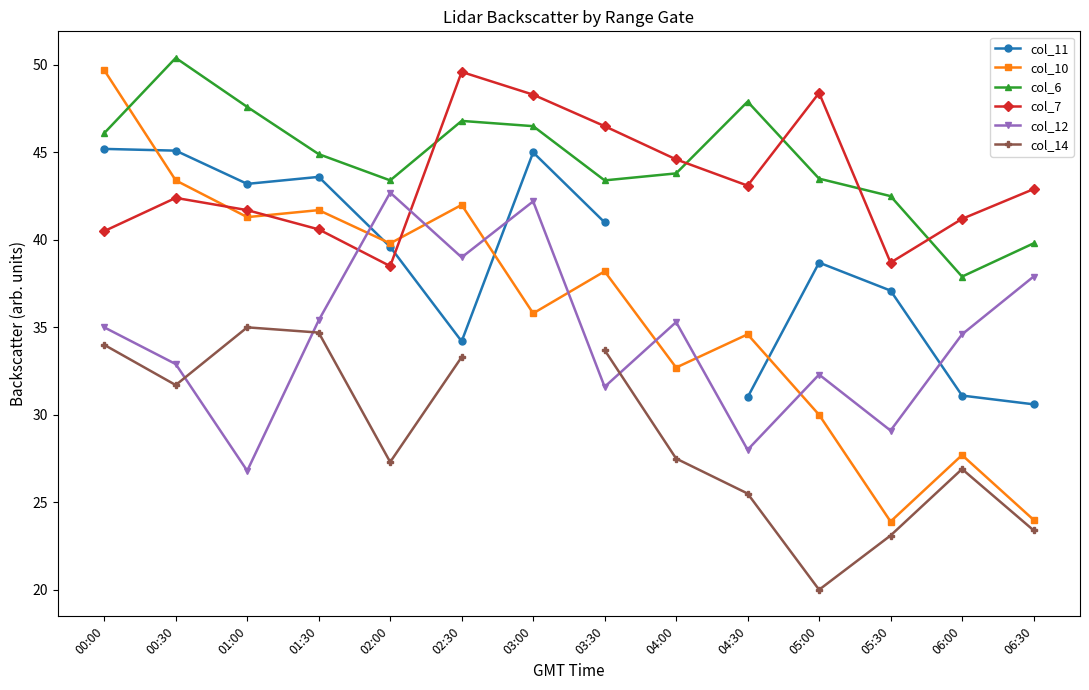

Is it true that col_12 equals 14.7 at 06:30?

False